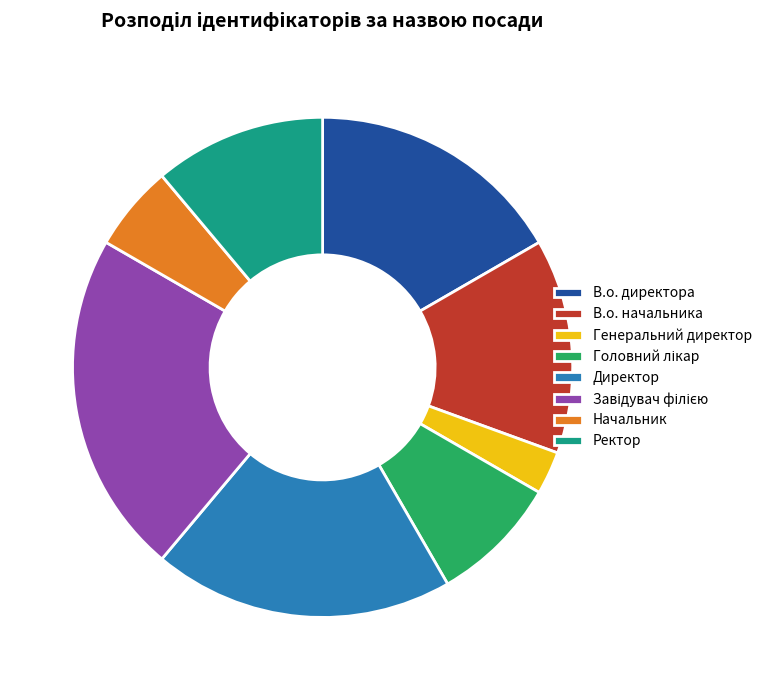

How many segments does this pie chart have?

8